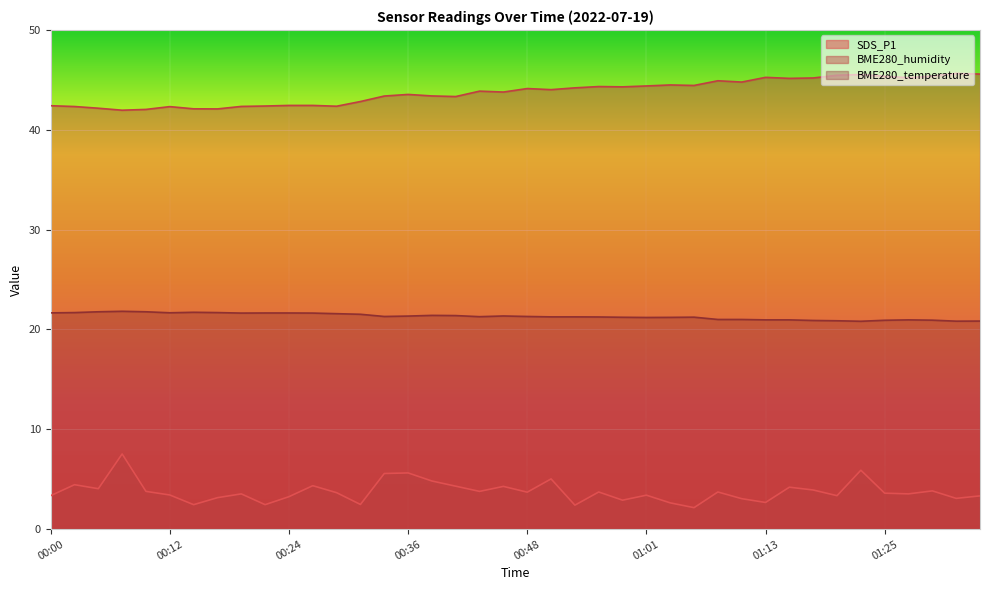

How many data points in SDS_P1 are above 3?

32